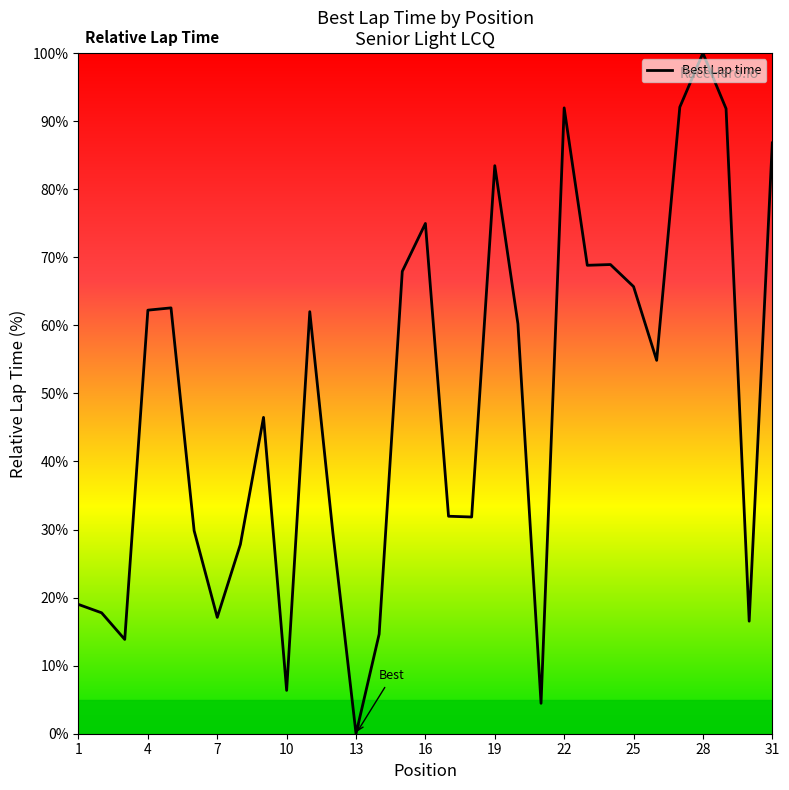

What is the difference between the maximum and minimum values?

100.0